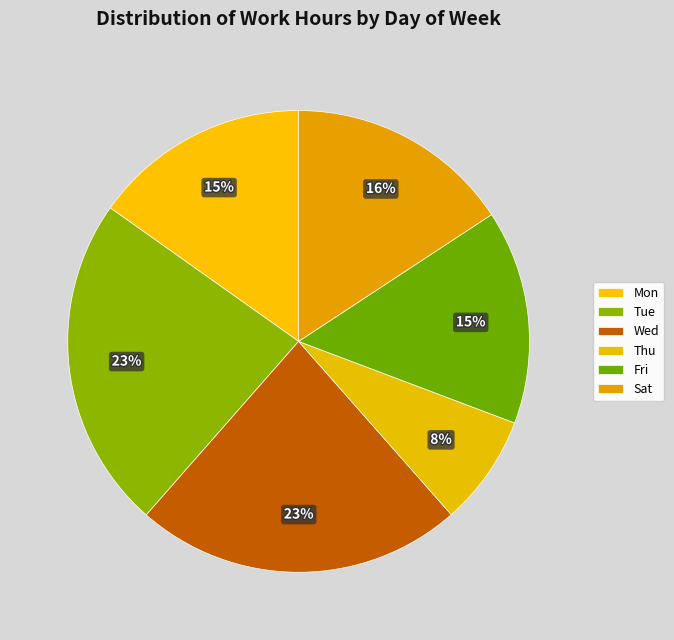

Count the number of slices in the pie.

6